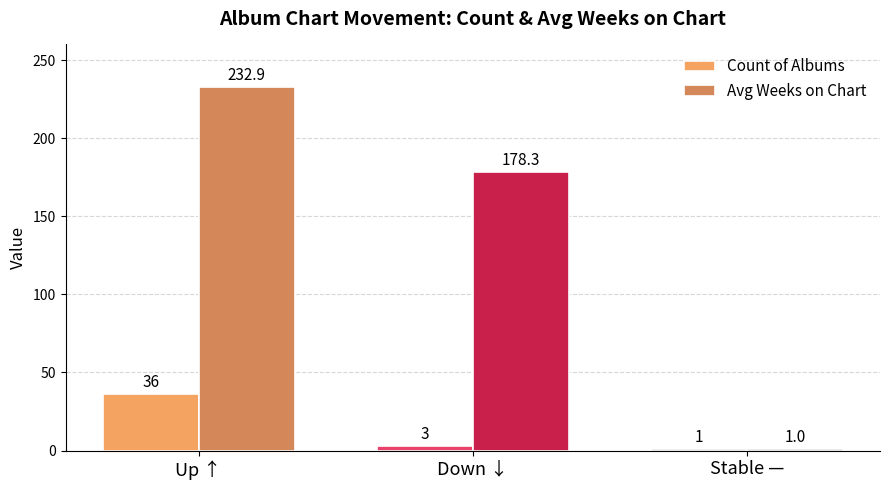

Where does the Count of Albums series first go above 3?

Up ↑